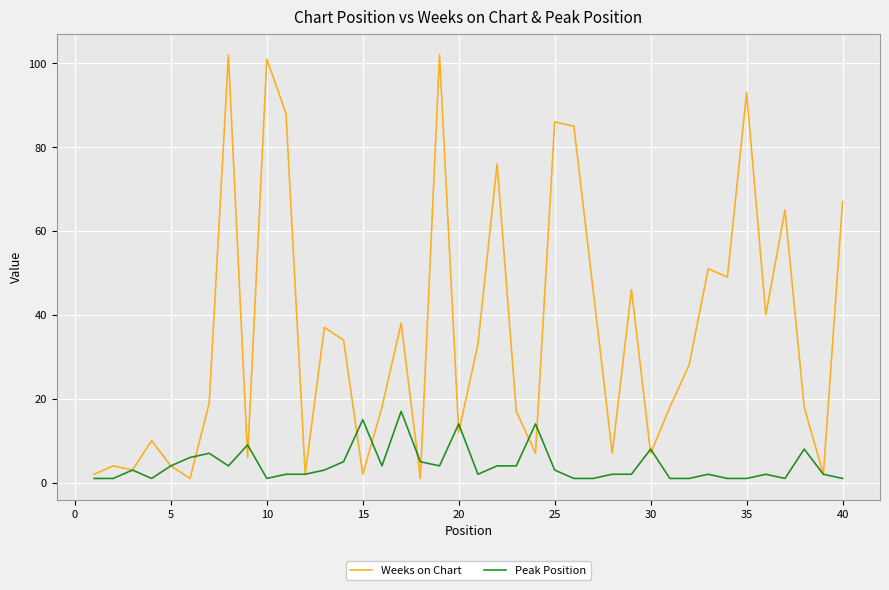

How many lines are shown in the chart?

2